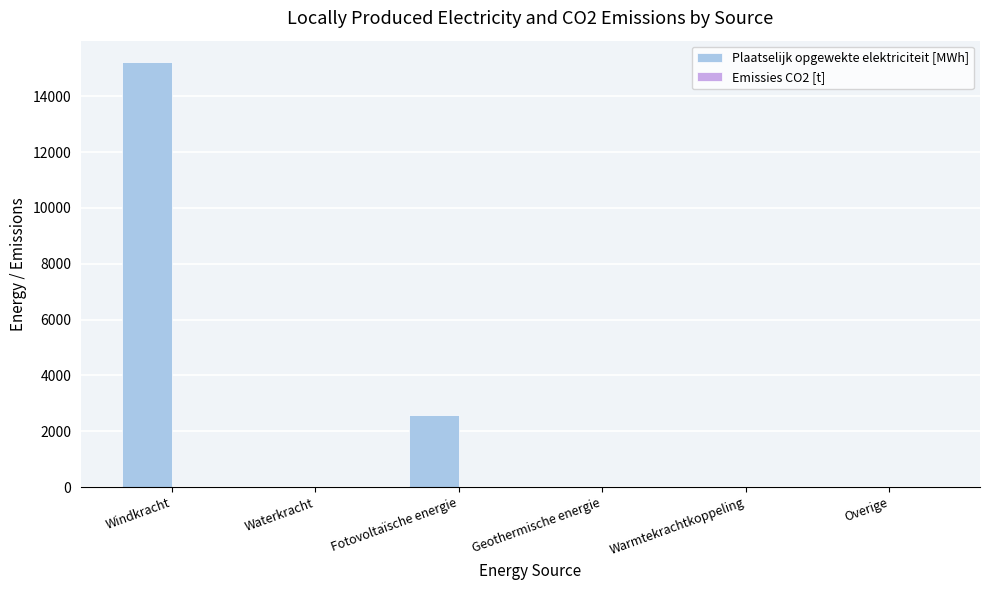

The value of Plaatselijk opgewekte elektriciteit [MWh] at Overige is 0.0. True or false?

True